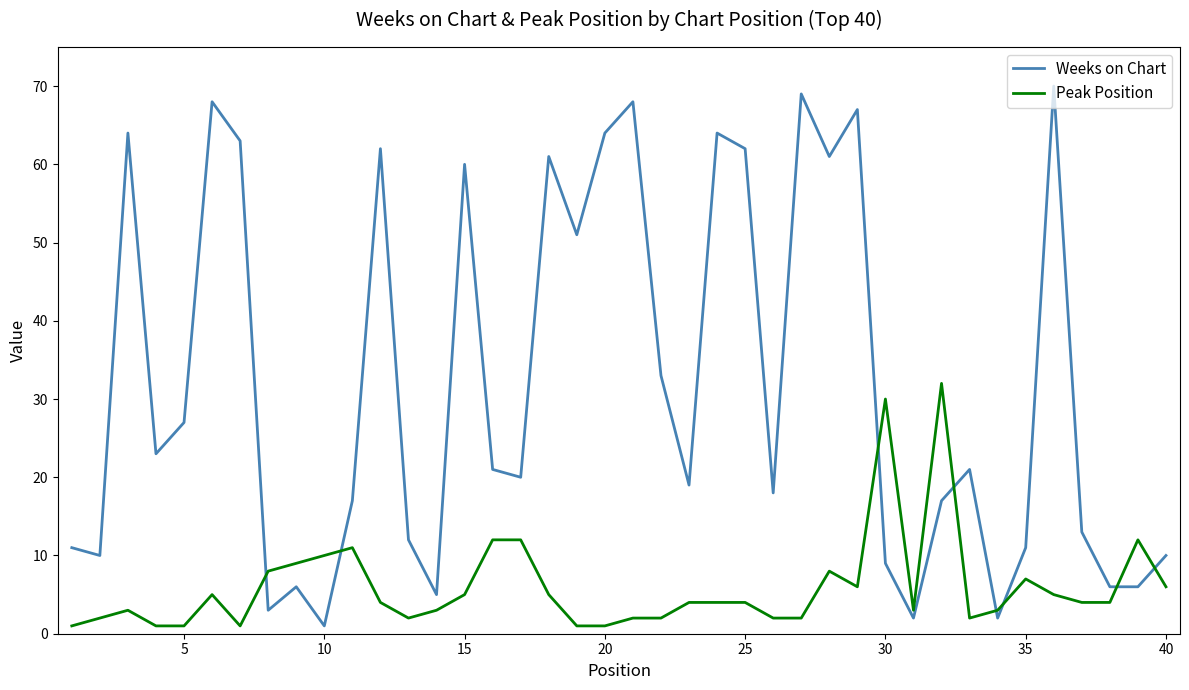

Which series has the widest spread of values?

Weeks on Chart